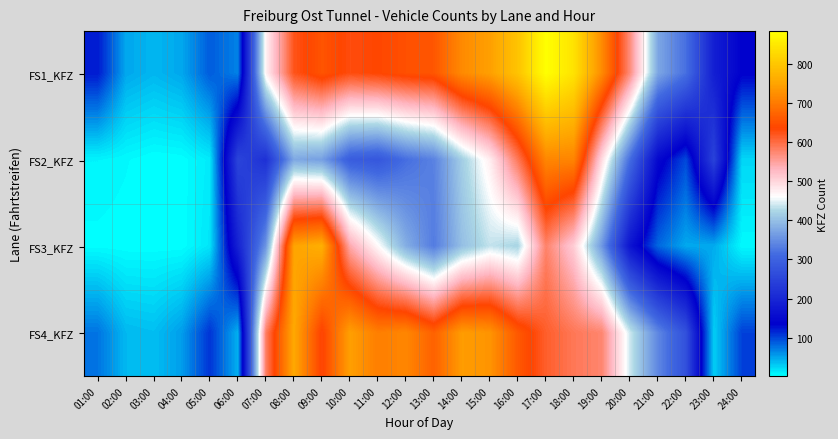

What is the total value across all series at 23:00?

509